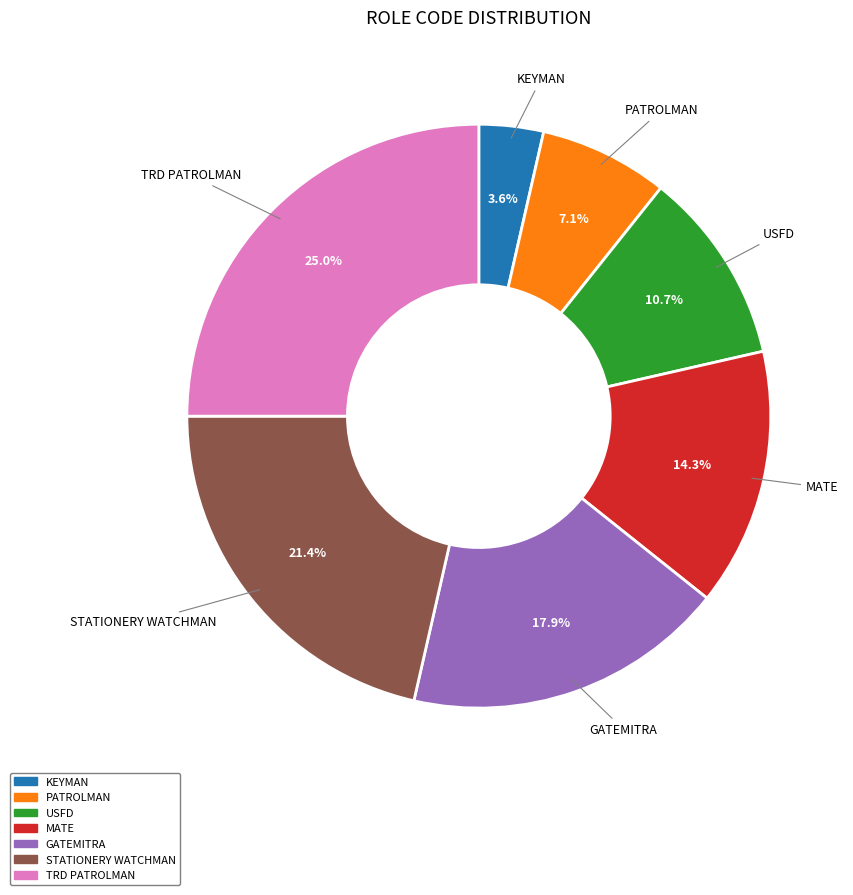

Is there a majority slice in this chart?

No